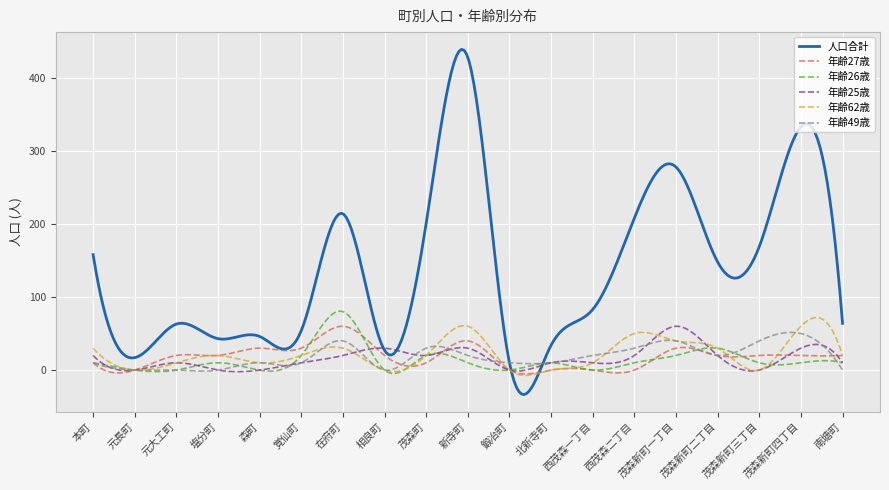

Which series has the widest spread of values?

人口合計